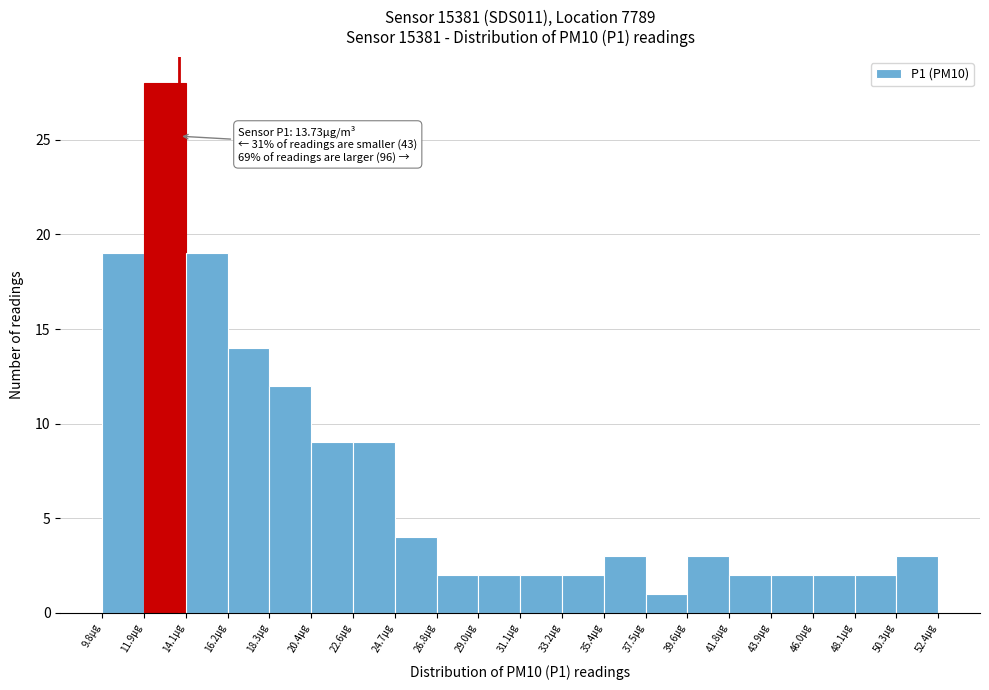

Which range on the x-axis has the tallest bar?

12.0 to 14.0